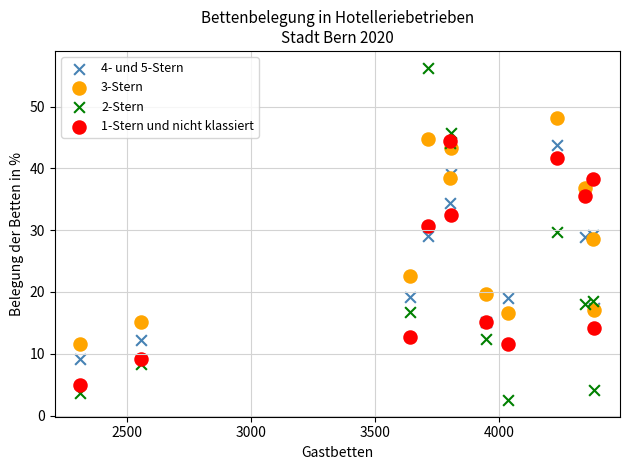

In the 1-Stern und nicht klassiert series, what Y value is closest to 24?

30.7